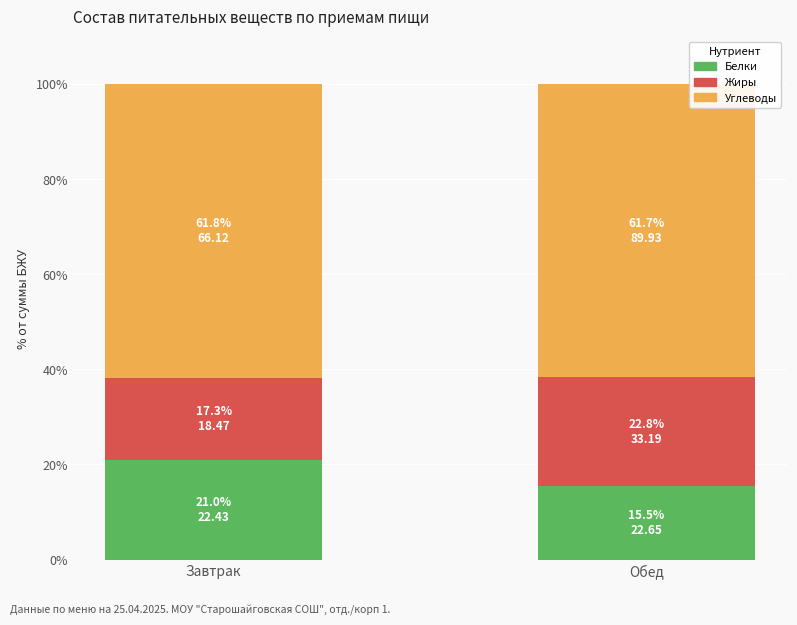

True or false: Белки has a value of 15.5 at Обед.

True